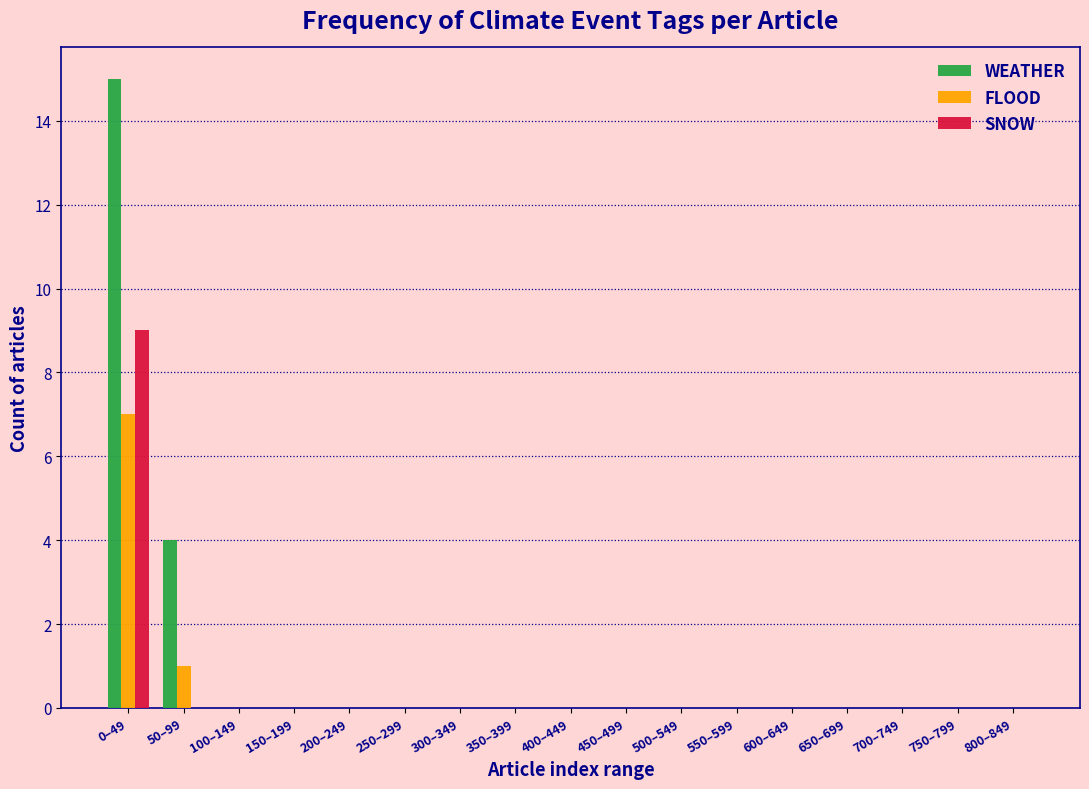

Is the value of SNOW at 150–199 greater than the value of WEATHER at 50–99?

No